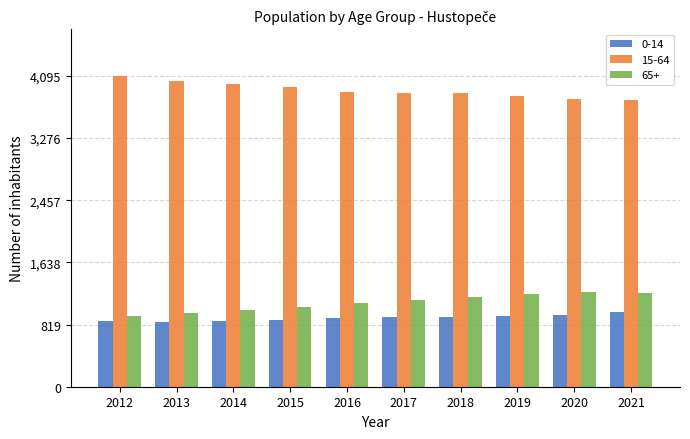

Is the value of 65+ at 2014 greater than the value of 0-14 at 2014?

Yes